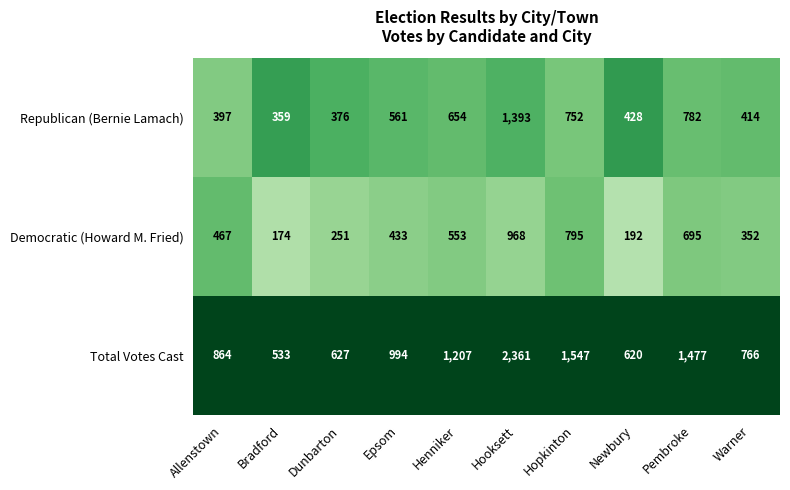

Is it true that Total Votes Cast equals 994 at Epsom?

True